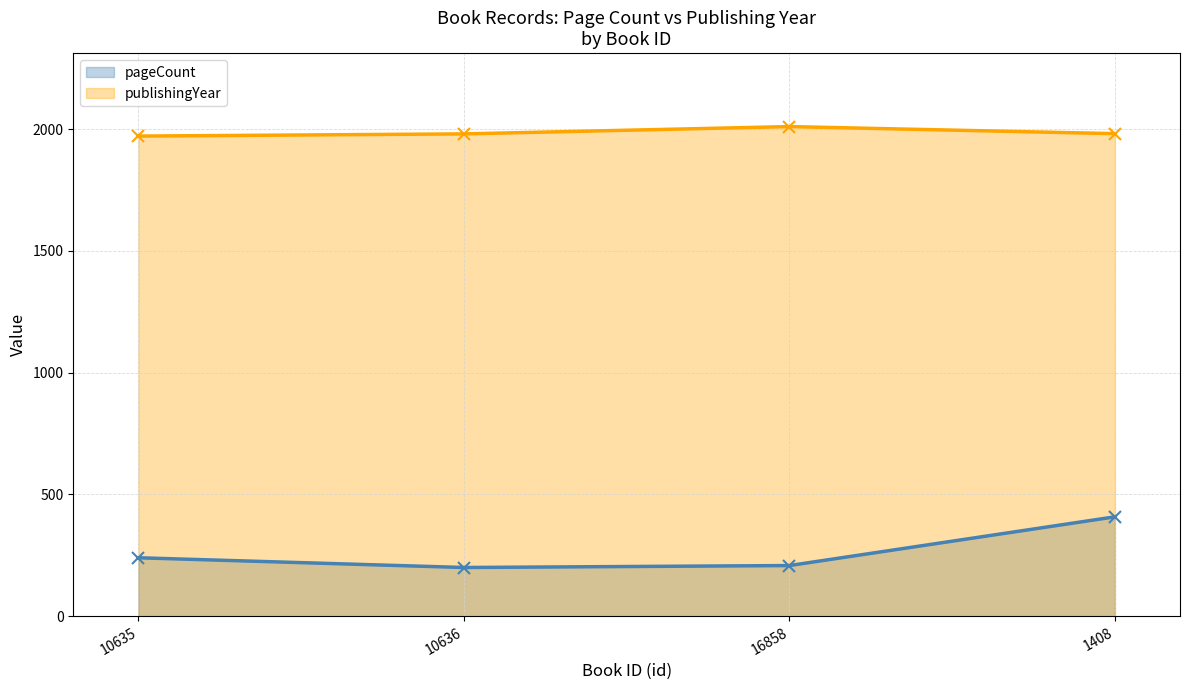

True or false: pageCount has more than 0 interior local peaks.

False